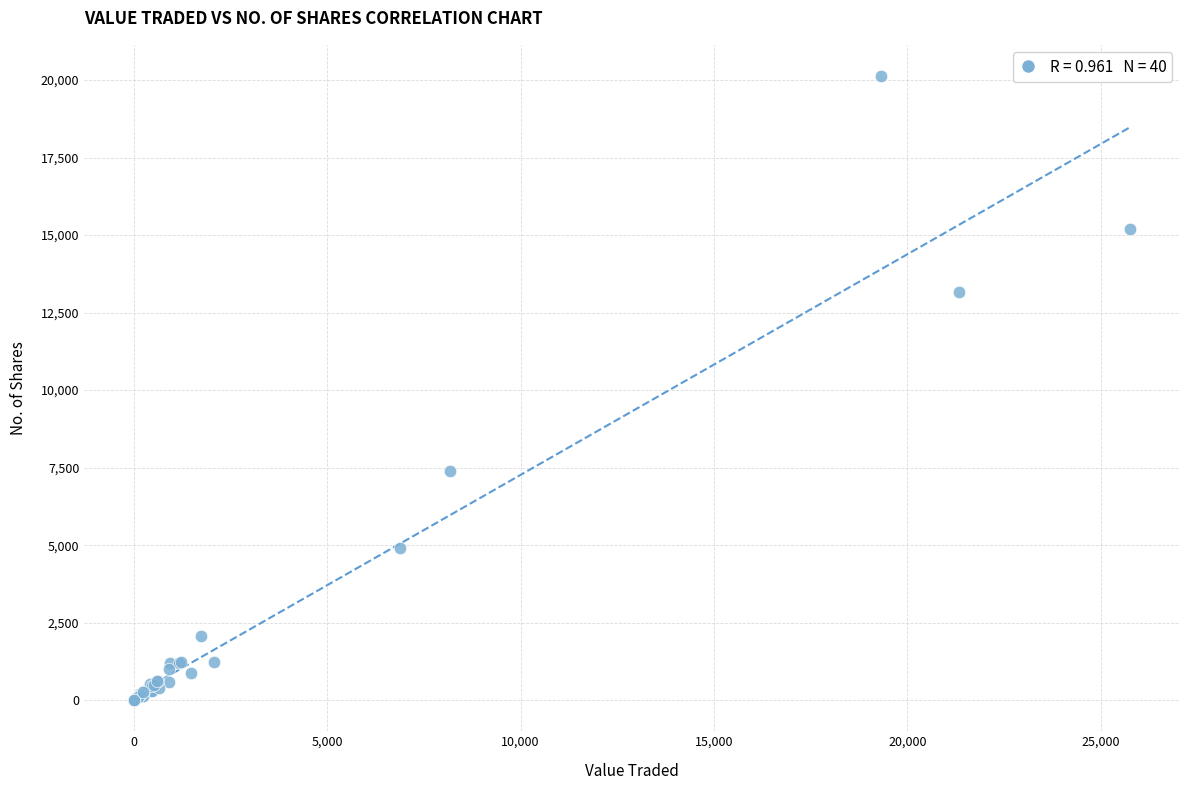

What Y value in the scatter plot is closest to 10067?

7402